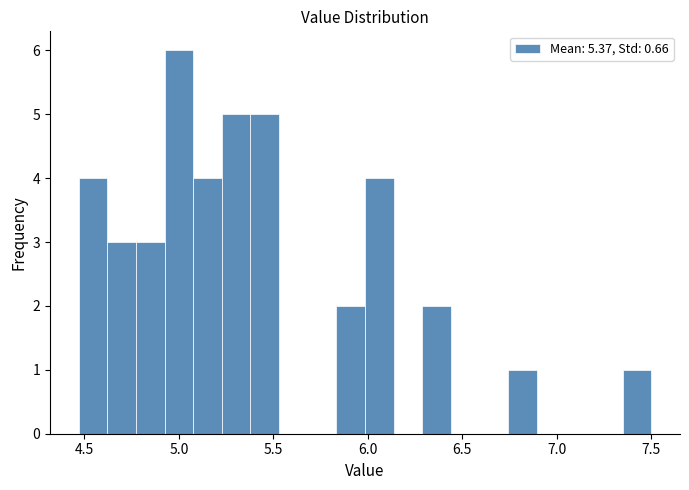

Read against the x-axis, roughly where is the centre of the tallest bar?

5.00